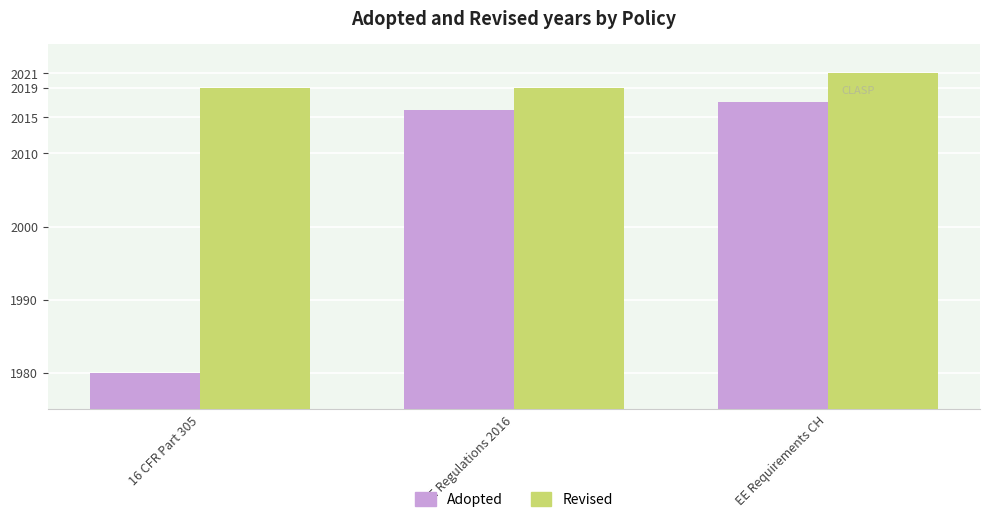

Which series has the largest total across all categories?

Revised